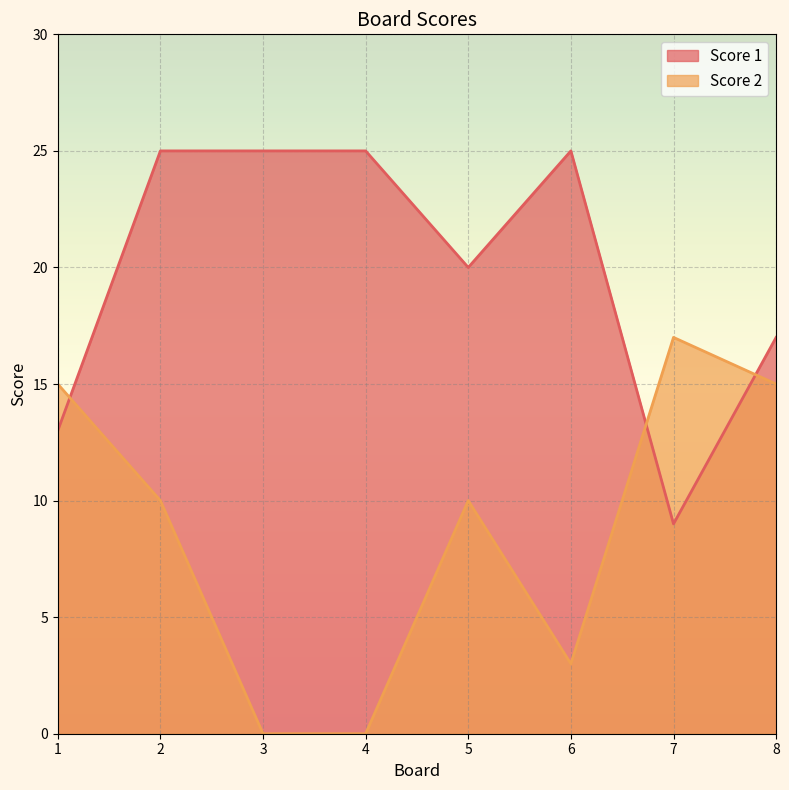

Rank the series at 7 from lowest to highest value.

Score 1, Score 2